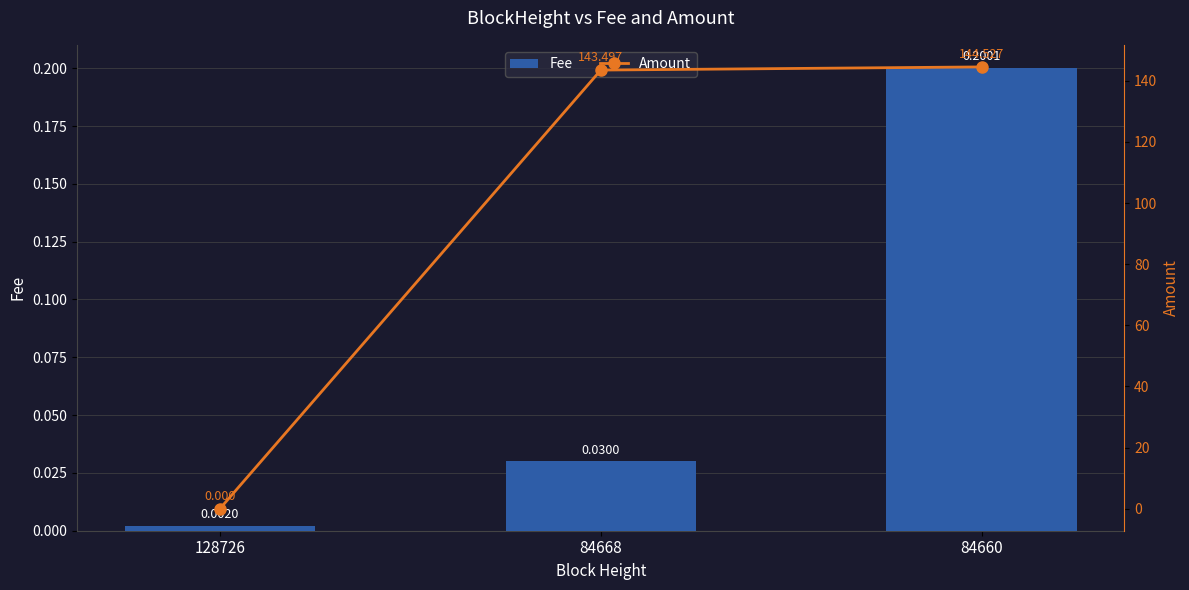

Is it true that Fee equals 0.2 at 84660?

True